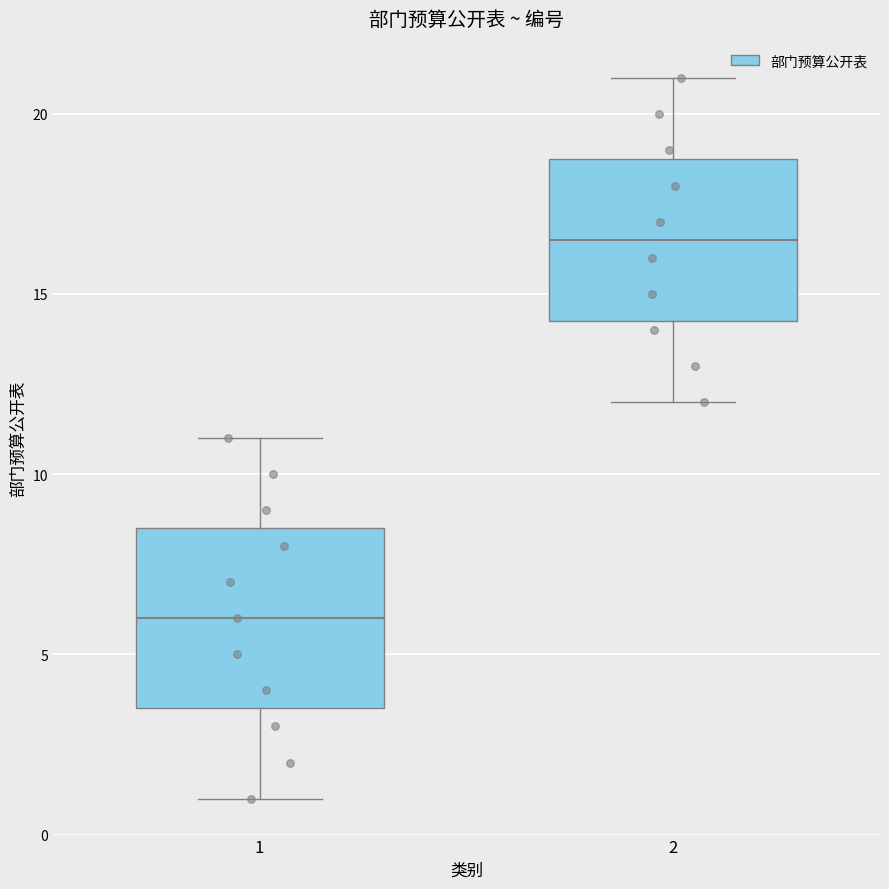

Reading left to right, read every box against the y-axis: the position of its median line, the range the box covers, and the ends of its whiskers. The values are not printed on the chart, so give them approximately, as read against the axis.

1: median 6.0, box 3.5 to 8.5, whiskers 1.0 to 11.0
2: median 16.5, box 14.5 to 19.0, whiskers 12.0 to 21.0